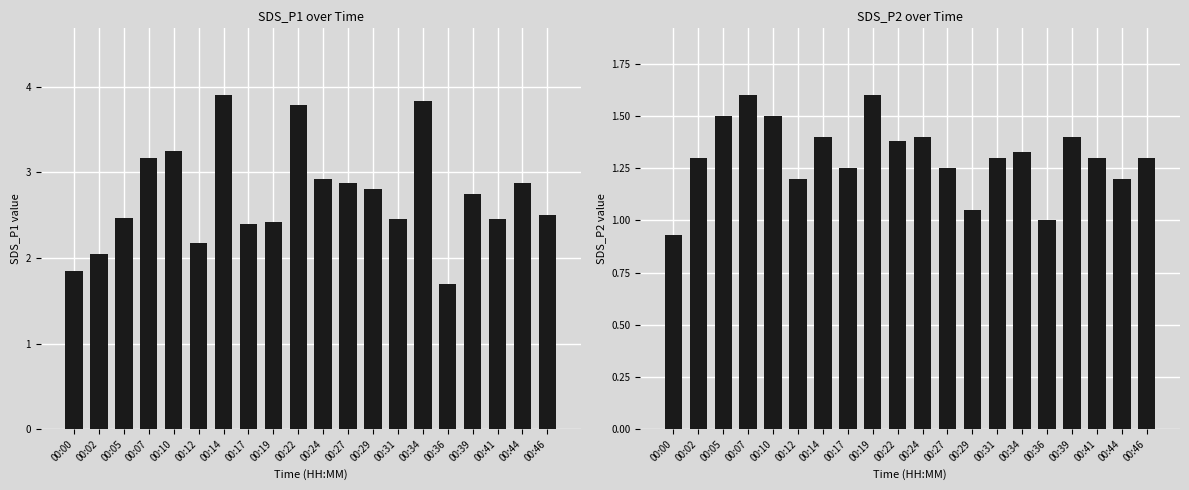

Reading left to right, list all the values displayed in this chart.

SDS_P1: 1.9	2.0	2.5	3.2	3.2	2.2	3.9	2.4	2.4	3.8	2.9	2.9	2.8	2.5	3.8	1.7	2.8	2.5	2.9	2.5
SDS_P2: 0.9	1.3	1.5	1.6	1.5	1.2	1.4	1.2	1.6	1.4	1.4	1.2	1.1	1.3	1.3	1.0	1.4	1.3	1.2	1.3